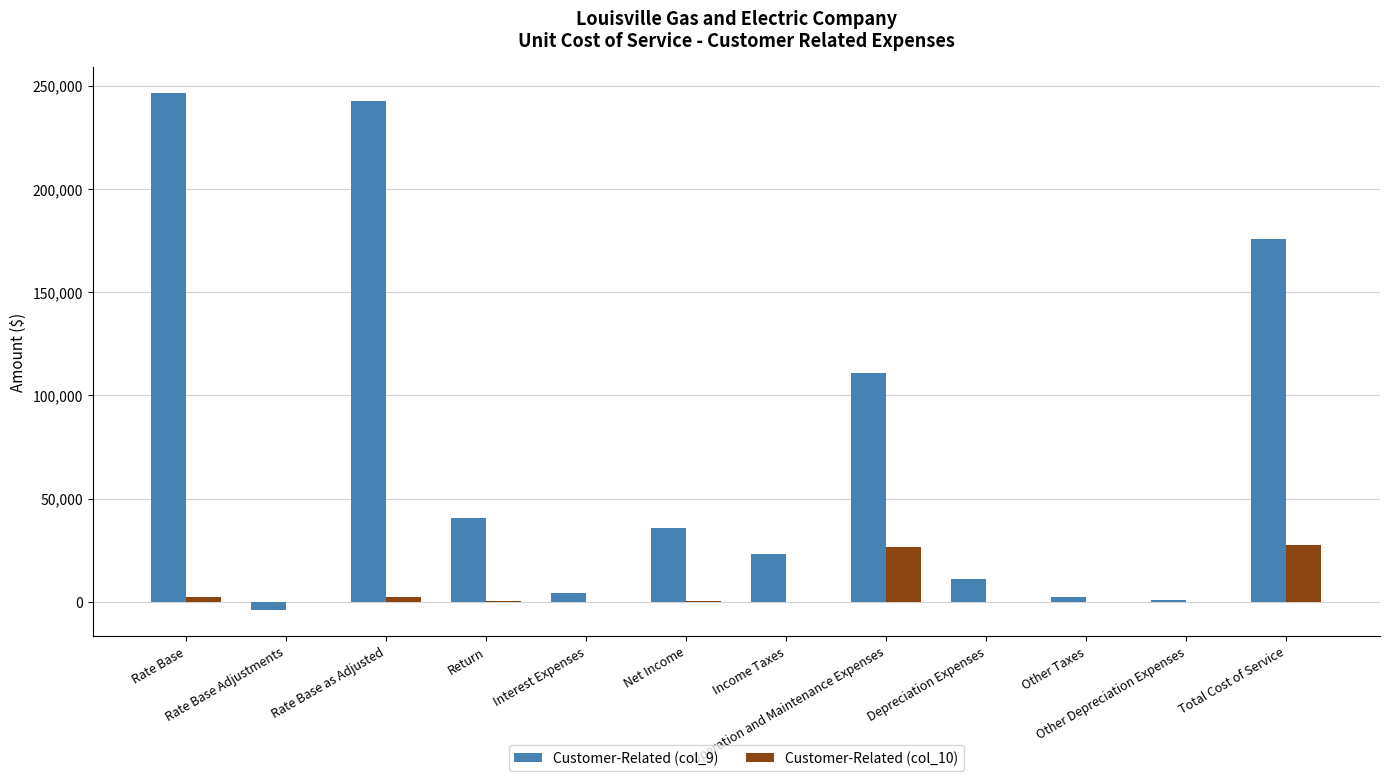

What is the total value across all series at Interest Expenses?

4565.3